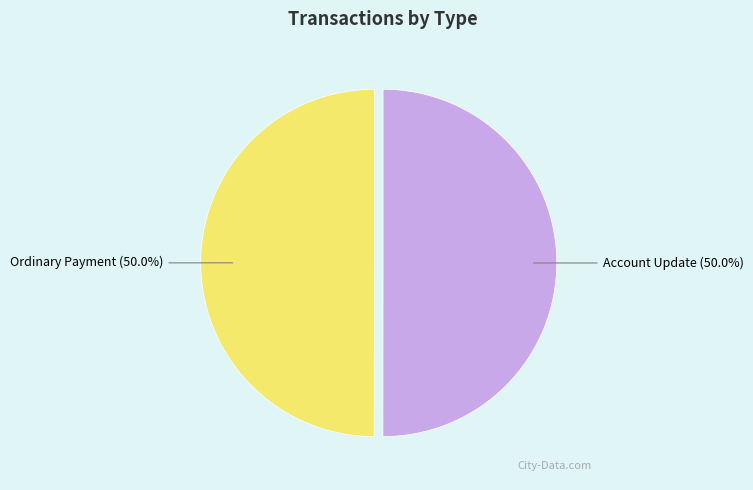

What portion of the pie excludes Ordinary Payment (50.0%)?

50.0%